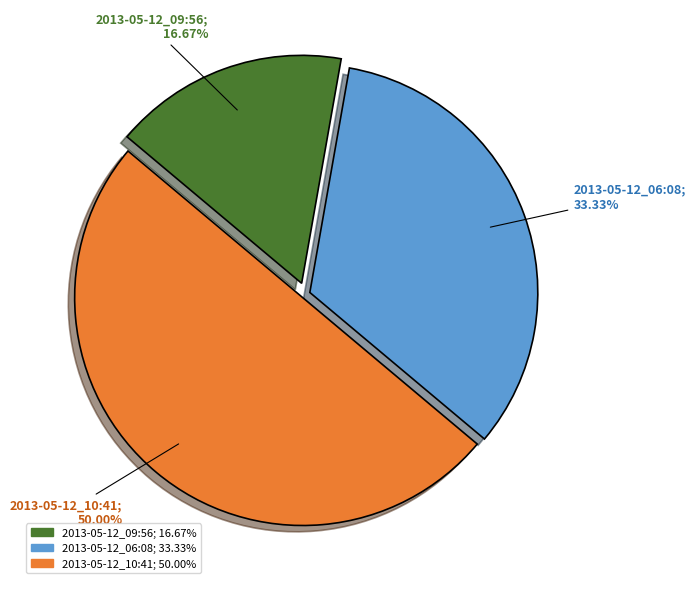

What is the ratio of the value at 2013-05-12_10:41 to the value at 2013-05-12_09:56?

3.0